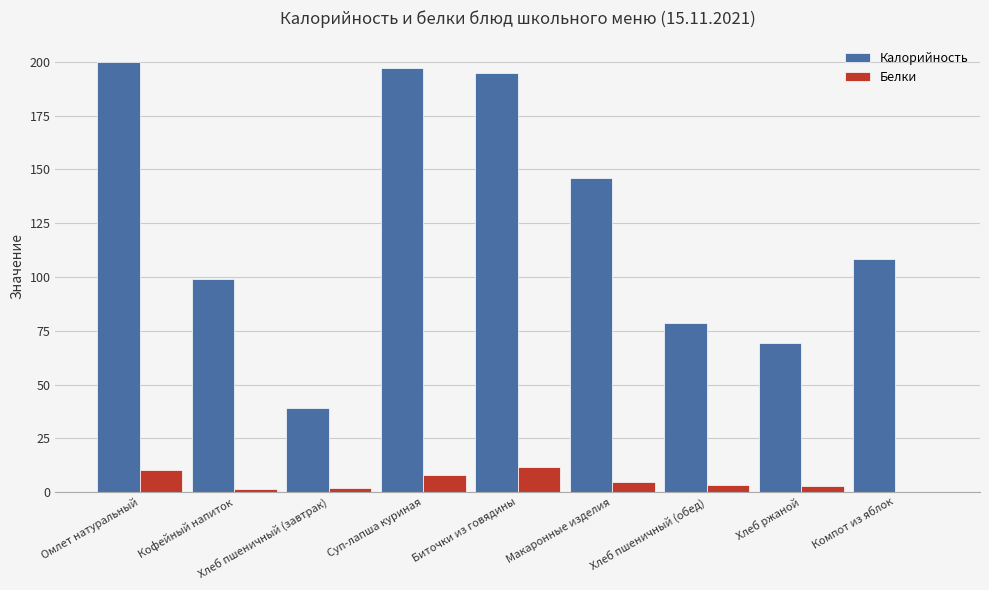

What is the maximum value shown in the chart?

200.0